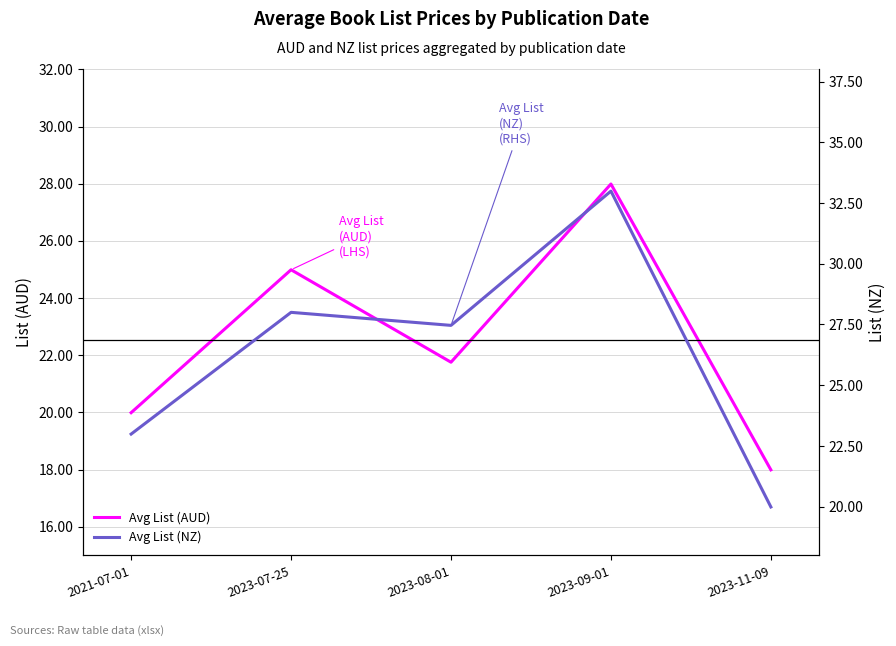

What is the total value across all series at 2021-07-01?

43.0